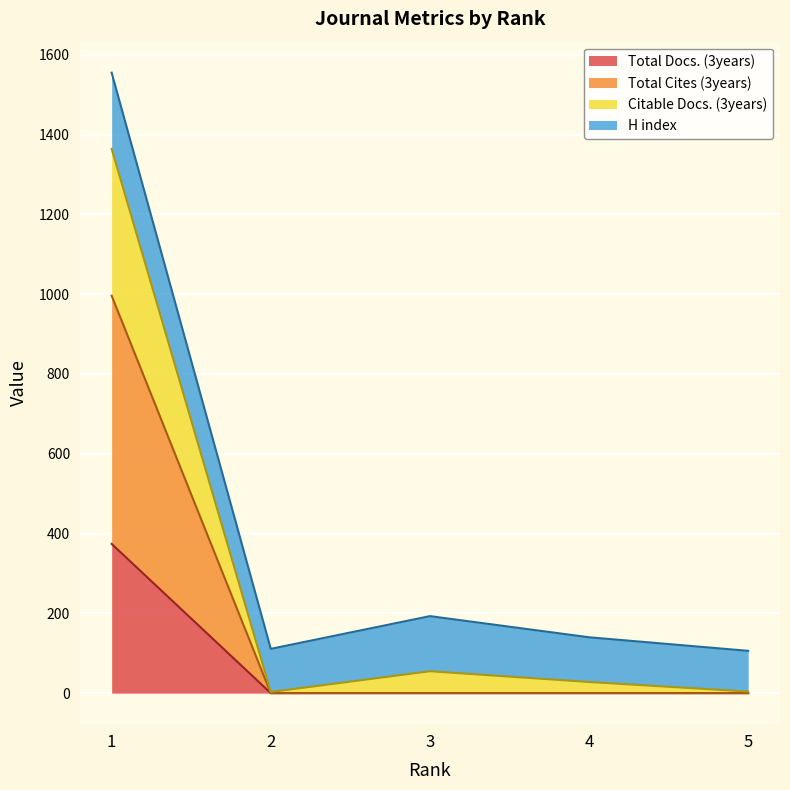

True or false: Citable Docs. (3years) and Total Docs. (3years) cross at least once.

False